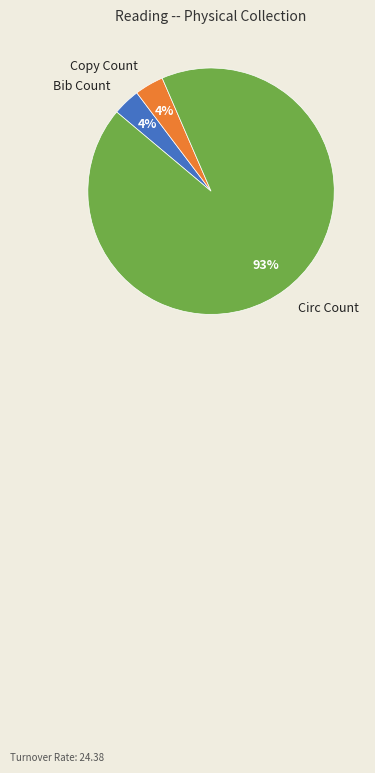

How many segments does this pie chart have?

3